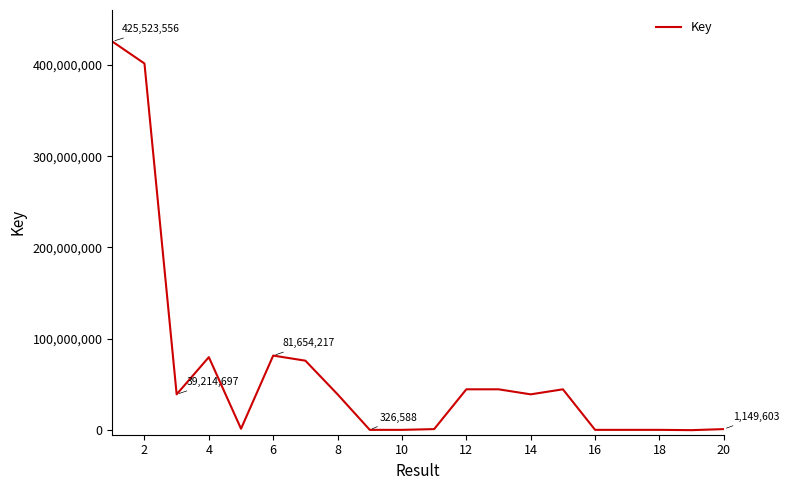

What is the difference between the maximum and minimum values?

425516890